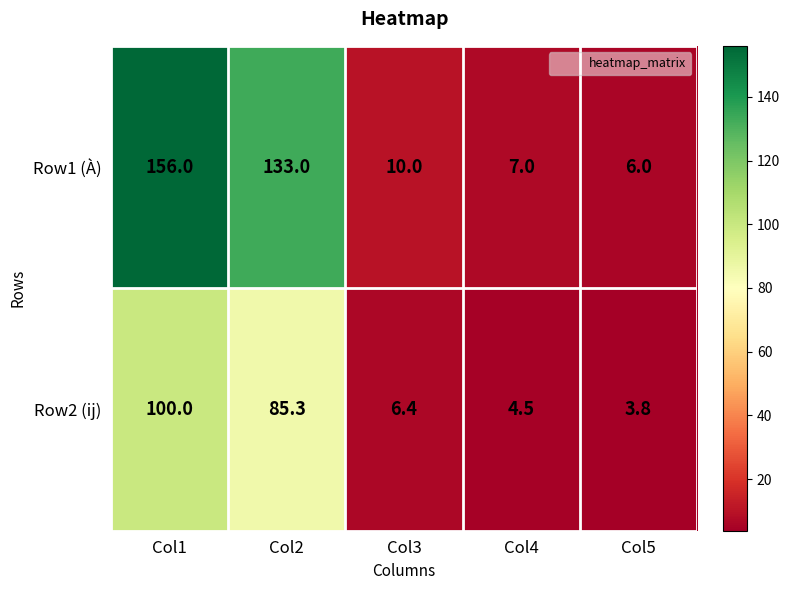

Read the Row2 (ij) value at Col5.

3.8